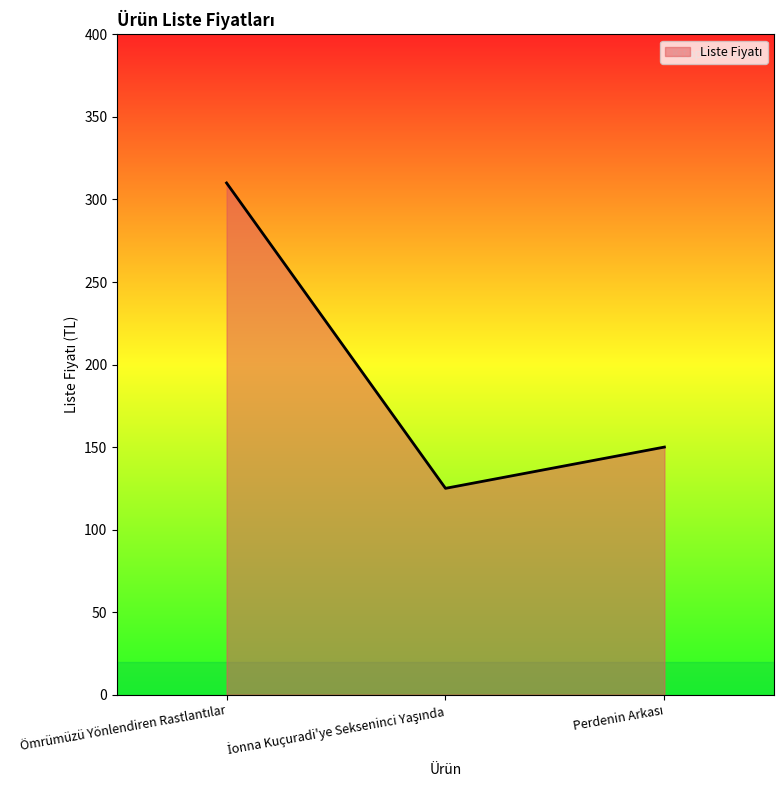

How many lines are shown in the chart?

1